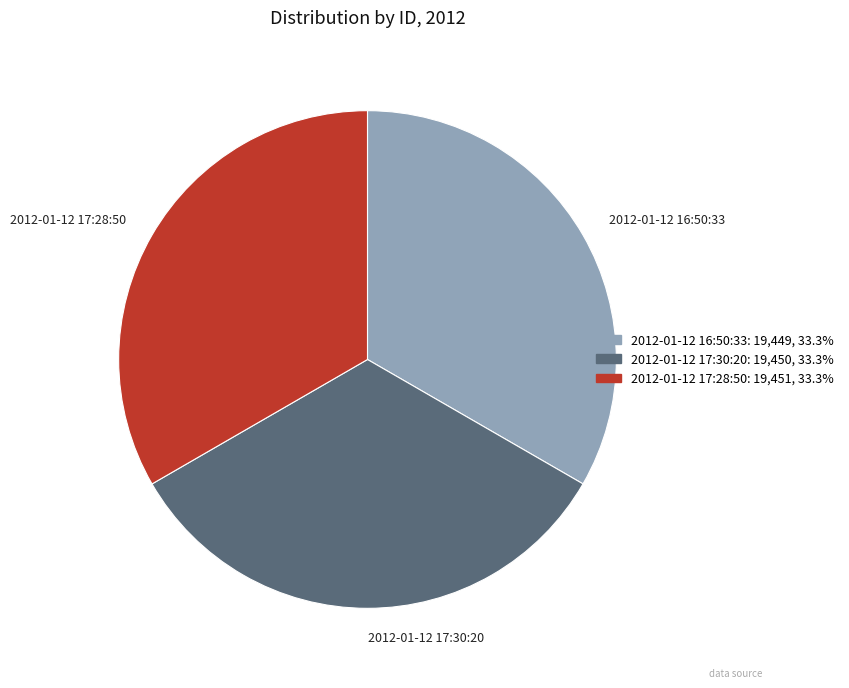

Does 2012-01-12 16:50:33 account for over 50% of the chart?

No